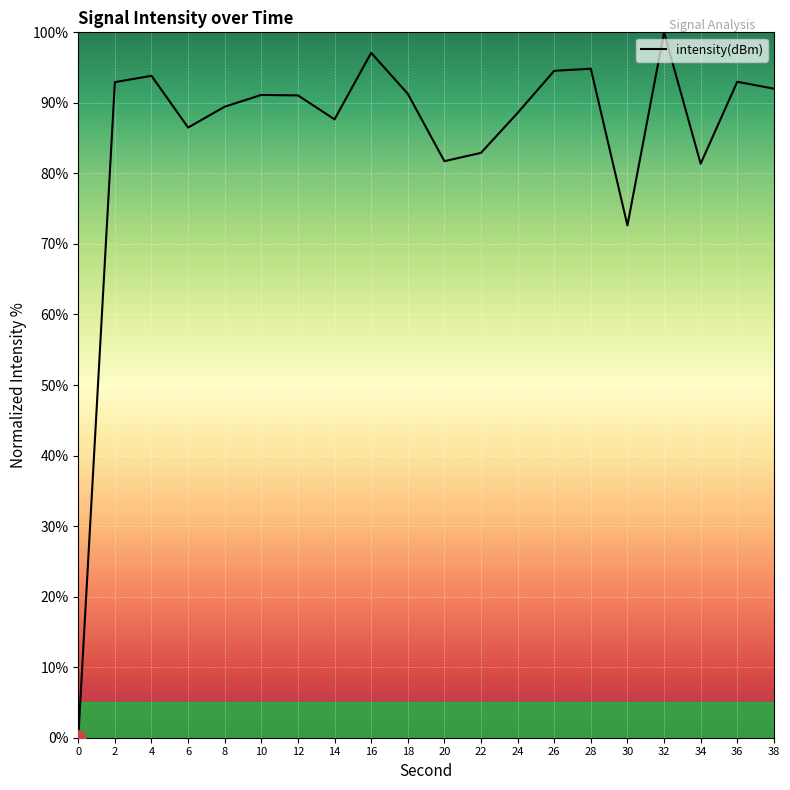

Approximately how many times larger is the value at 34 compared to 20?

1.0